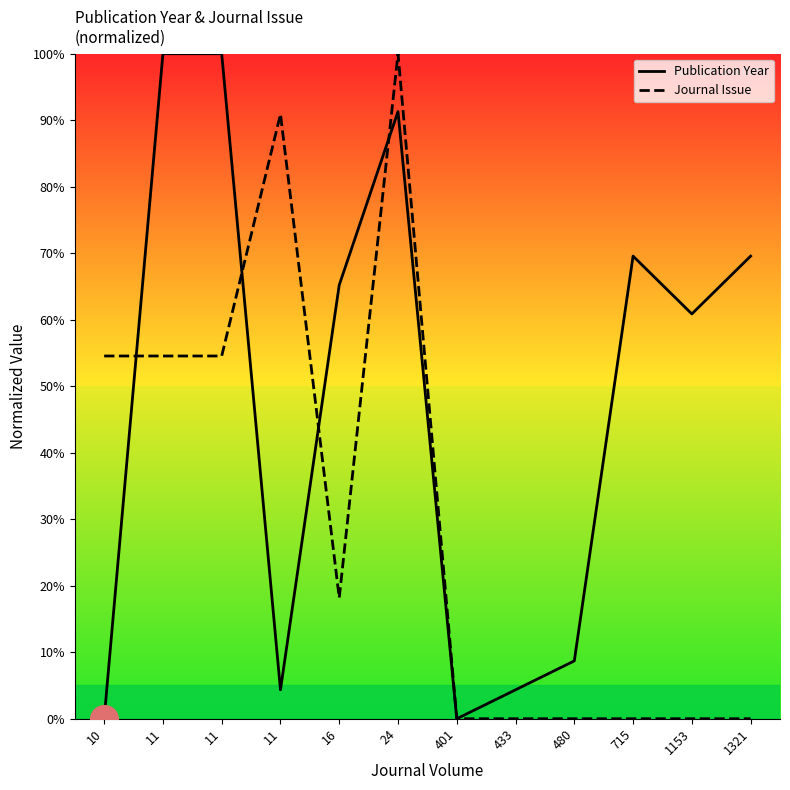

Which series reaches the maximum Y coordinate?

Publication Year